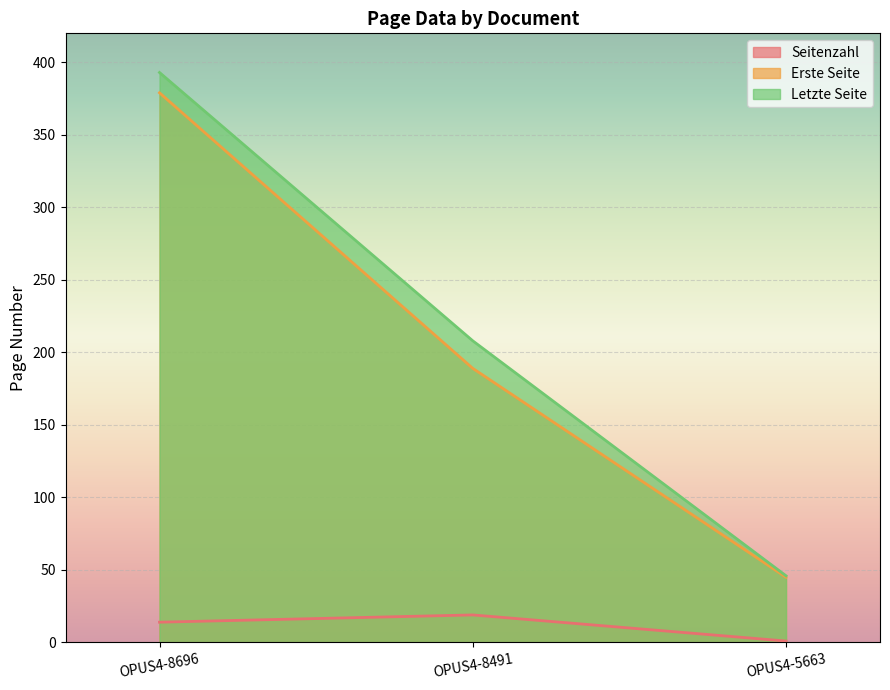

What is the difference between the Seitenzahl values at OPUS4-8491 and OPUS4-8696?

5